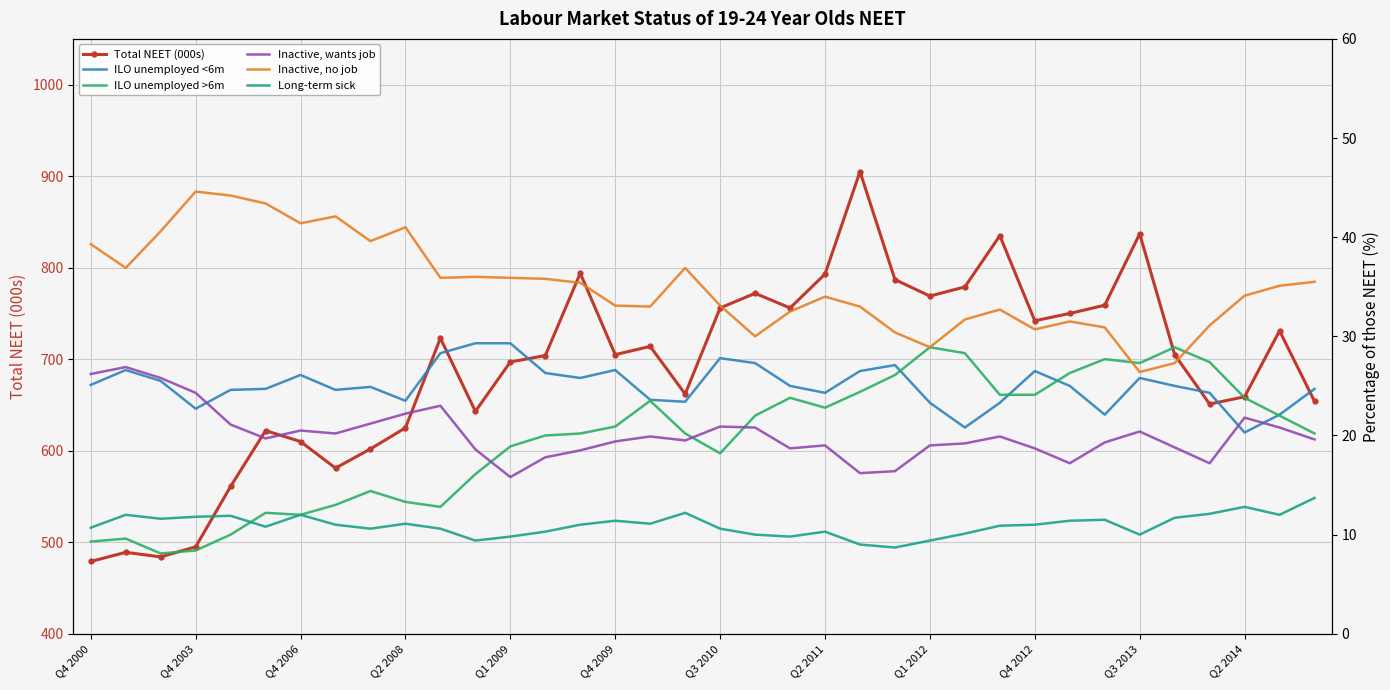

What is the spread (max minus min) of values at 31?

693.3